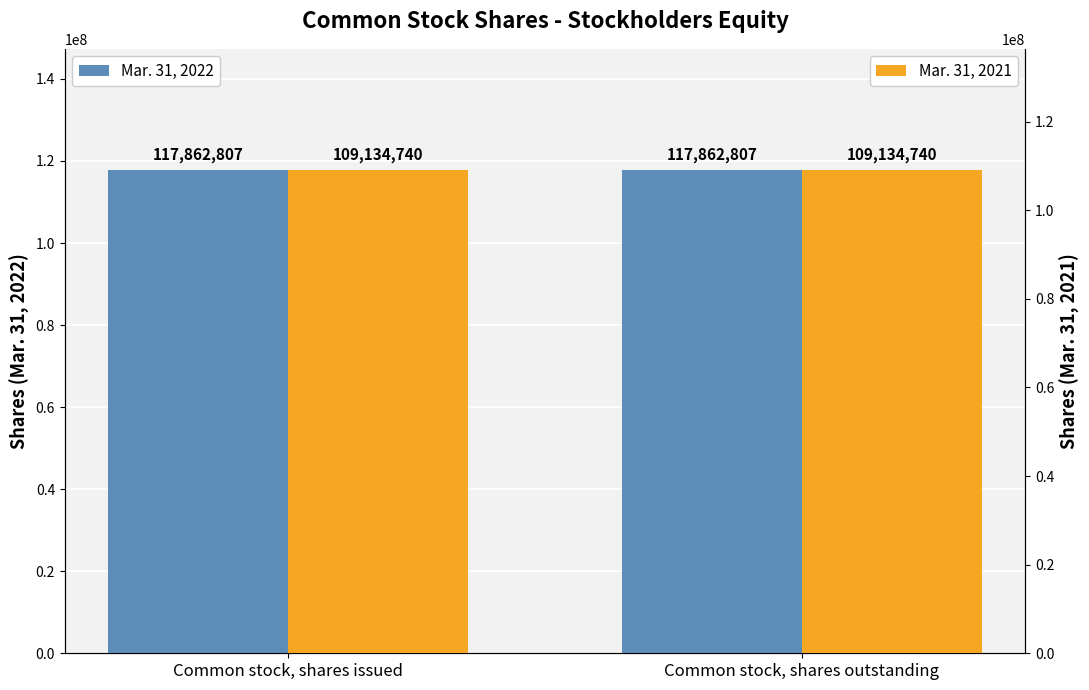

At which label does Mar. 31, 2021 reach its minimum?

Common stock, shares issued